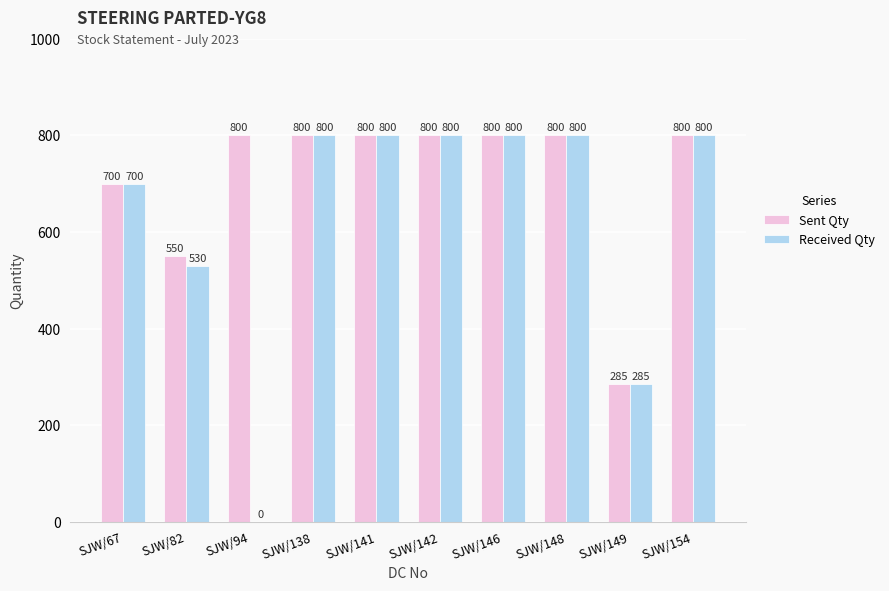

What is the maximum value shown in the chart?

800